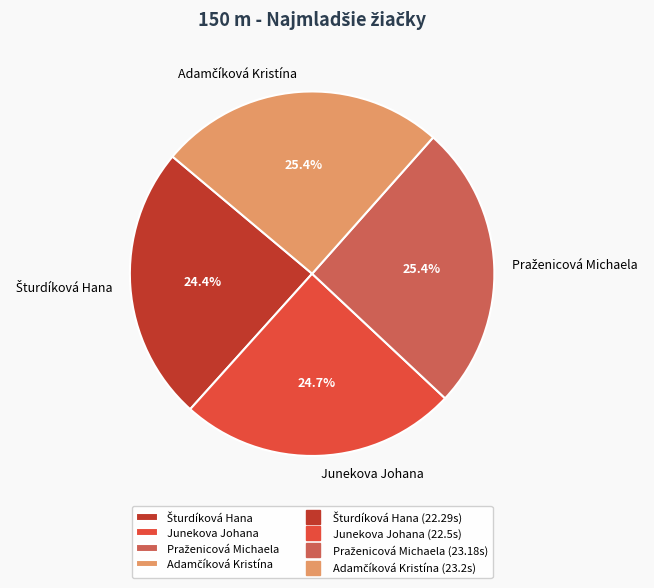

Is there any slice that represents more than half of the pie?

No